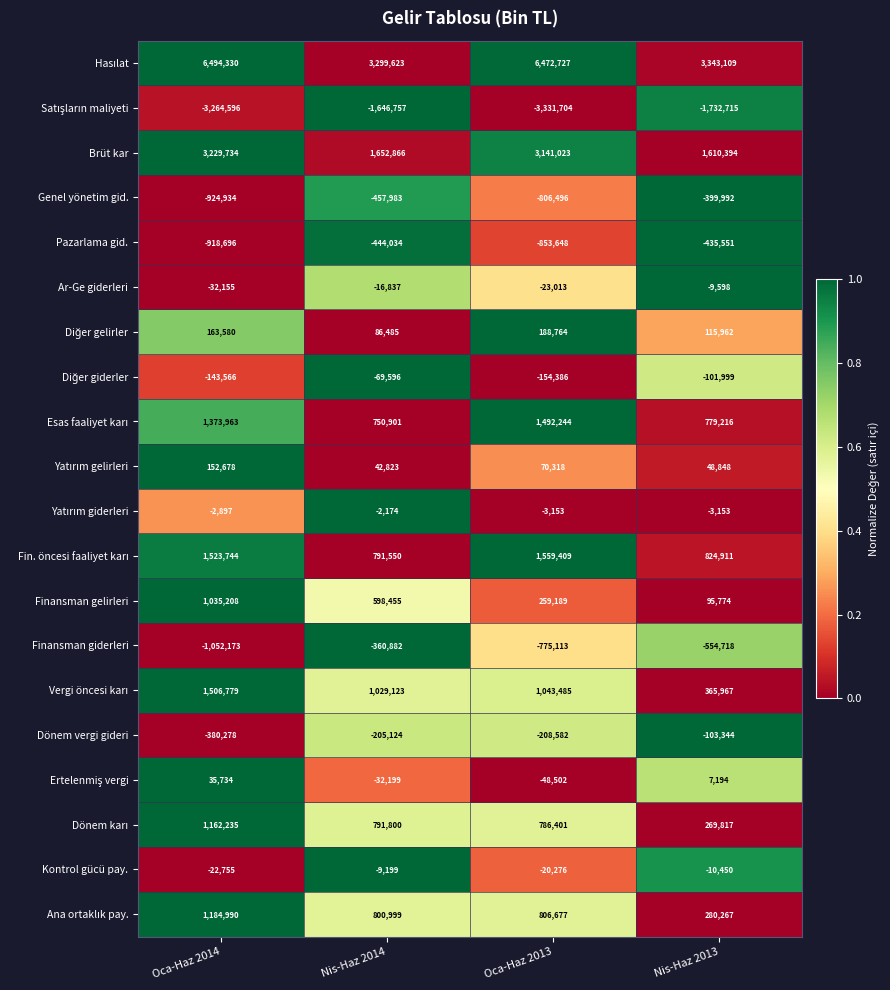

How many categories are shown in the chart?

4